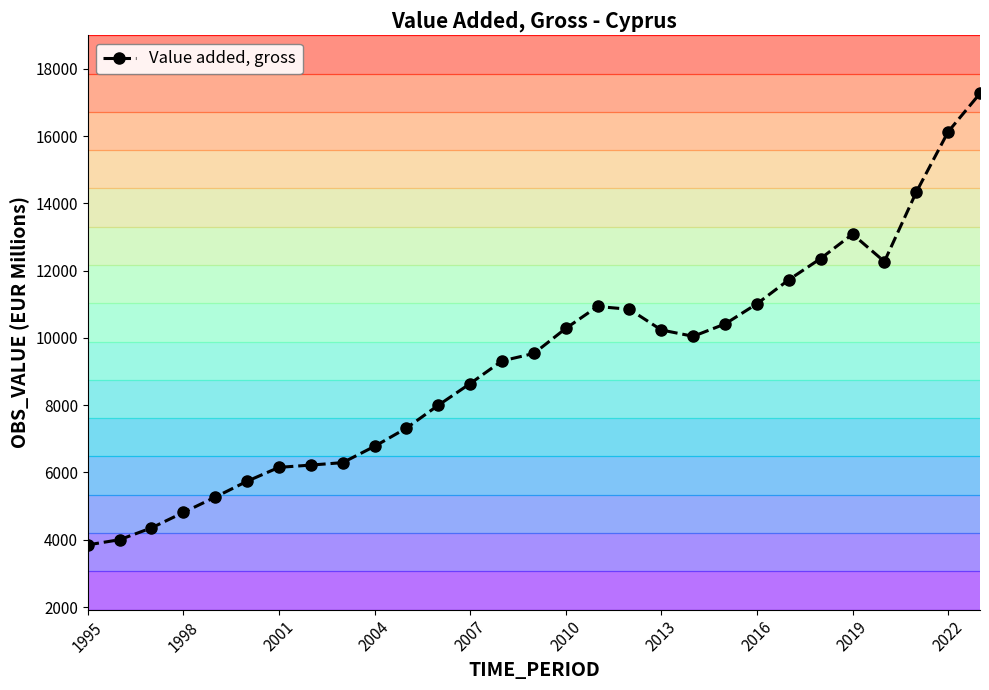

Is it true that Value added, gross equals 17163.3 at 2019?

False